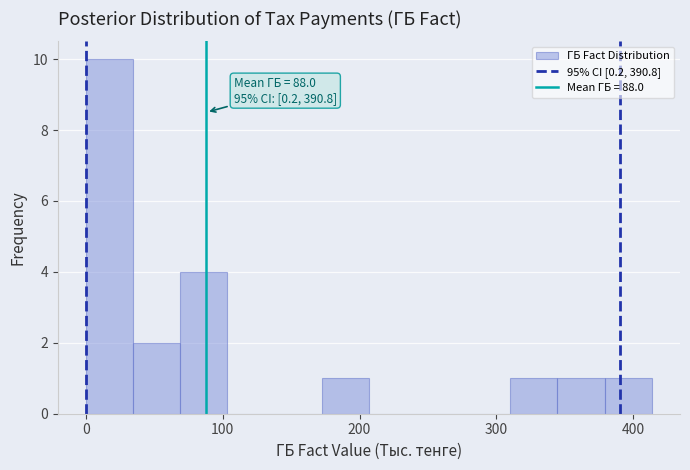

Read against the x-axis, roughly where is the centre of the tallest bar?

20